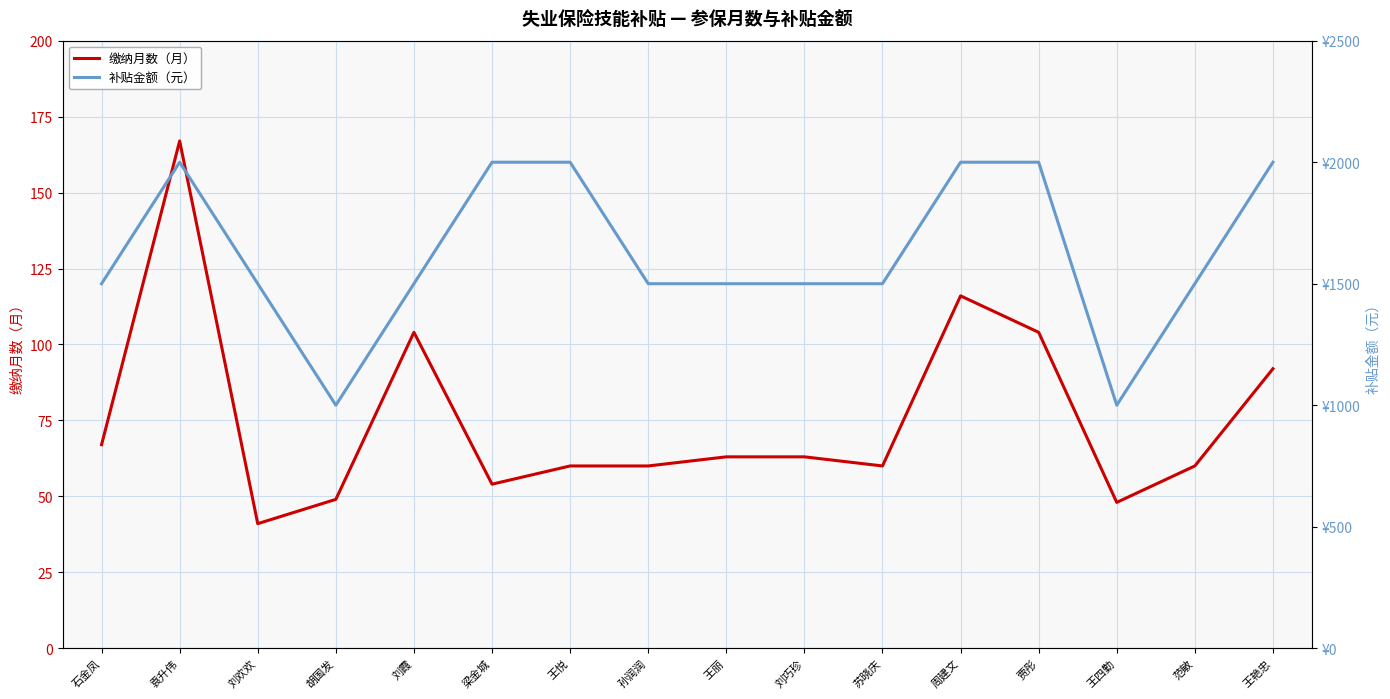

Which label corresponds to the smallest value in the chart?

刘欢欢